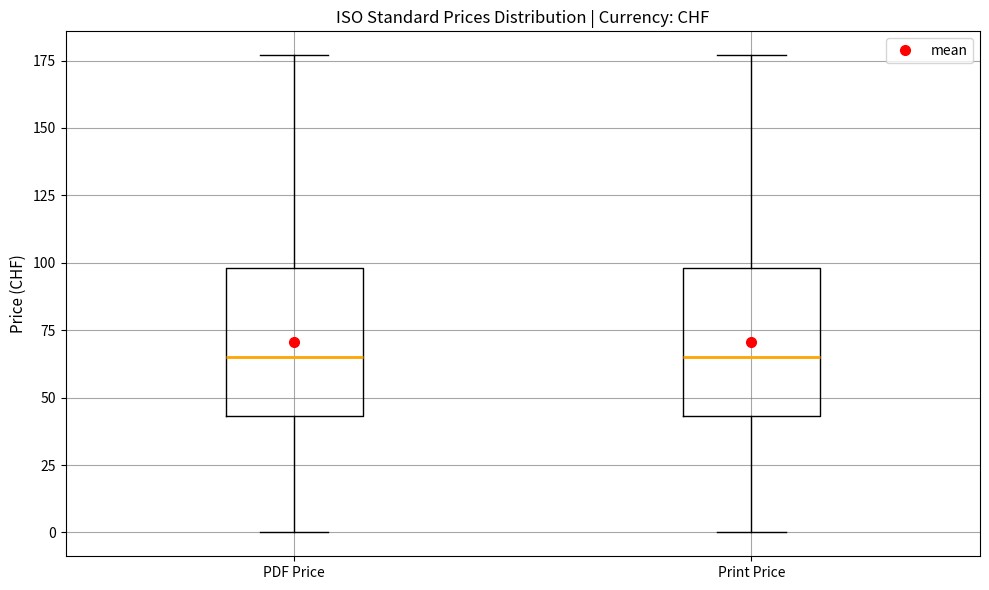

Where does the median line of the box for Print Price sit on the y-axis? The values are not printed on the chart, so give them approximately, as read against the axis.

65